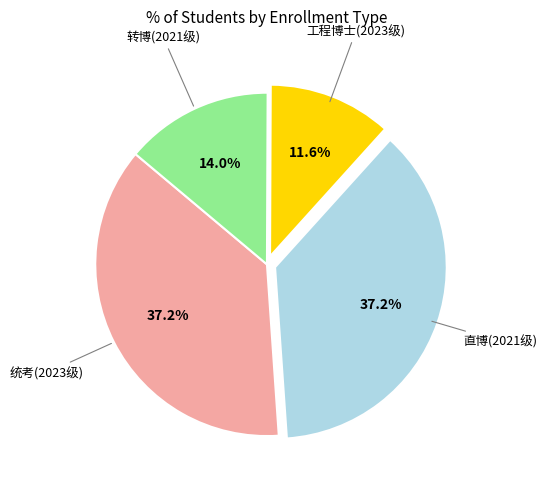

Is there any slice that represents more than half of the pie?

No